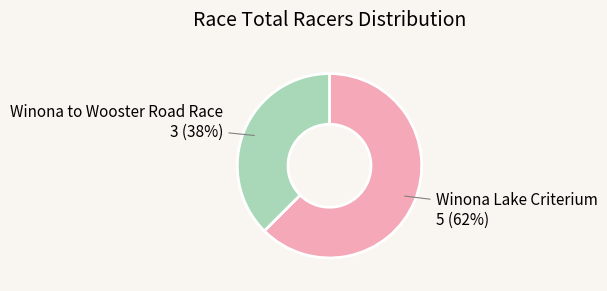

Rank the categories by value from lowest to highest.

Winona to Wooster Road Race, Winona Lake Criterium